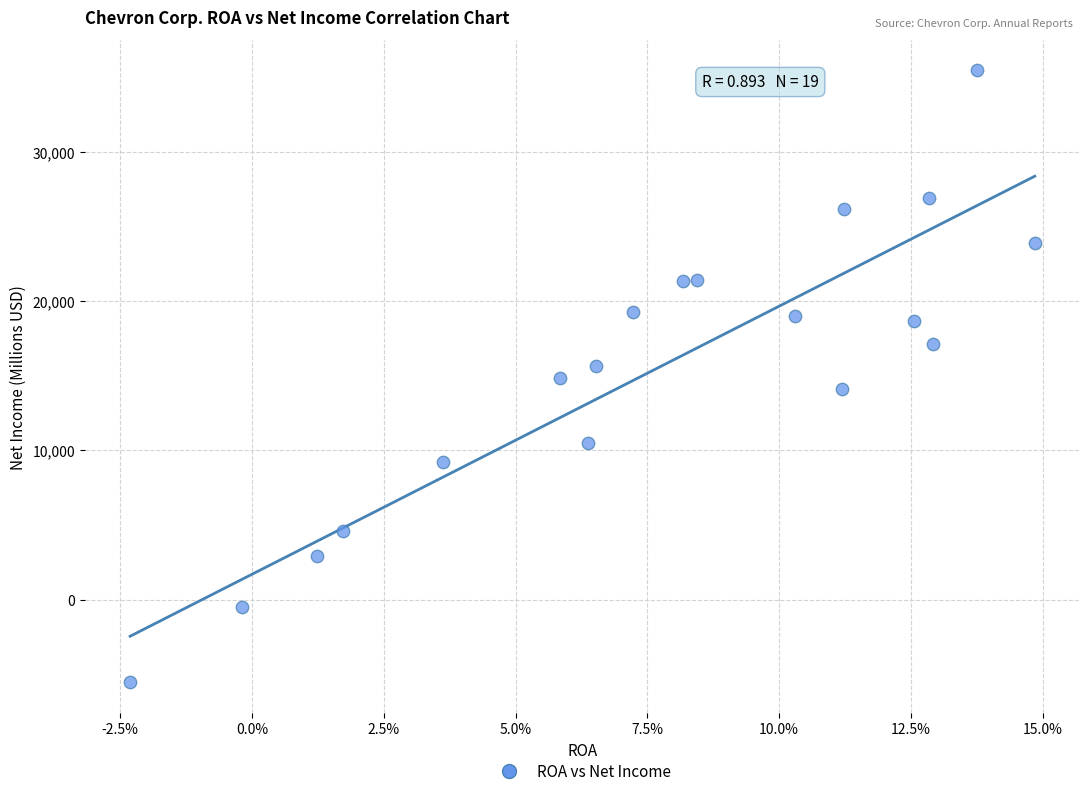

What is the range of Y values (max minus min)?

41008